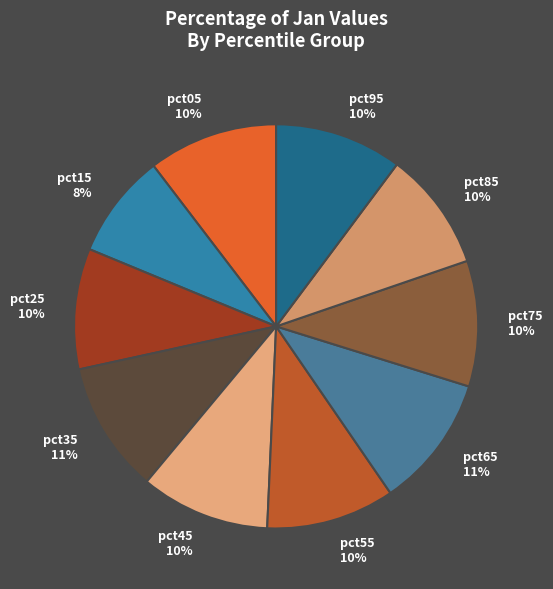

Do pct95 and pct75 together represent more than half of the pie?

No